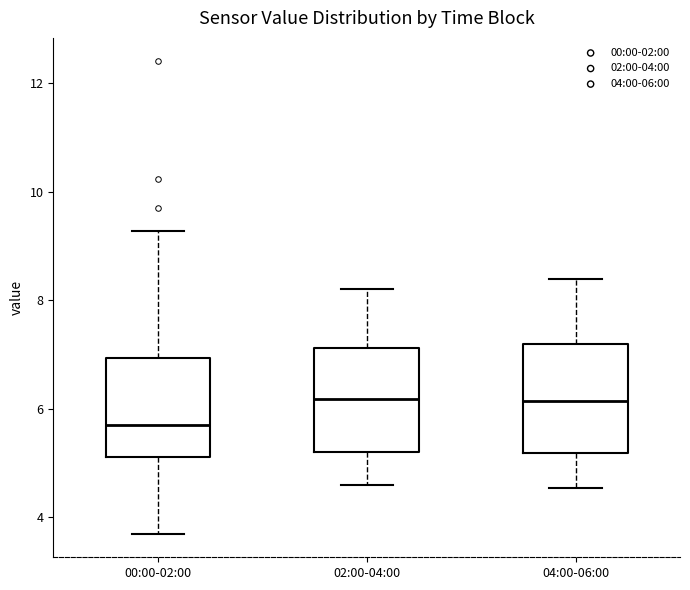

Reading left to right, transcribe this box plot: for each box, give where its median line is, the range the box spans, and where its two whiskers end, as read against the y-axis. The values are not printed on the chart, so give them approximately, as read against the axis.

00:00-02:00: median 5.8, box 5.2 to 7.0, whiskers 3.8 to 9.2
02:00-04:00: median 6.2, box 5.2 to 7.2, whiskers 4.6 to 8.2
04:00-06:00: median 6.2, box 5.2 to 7.2, whiskers 4.6 to 8.4